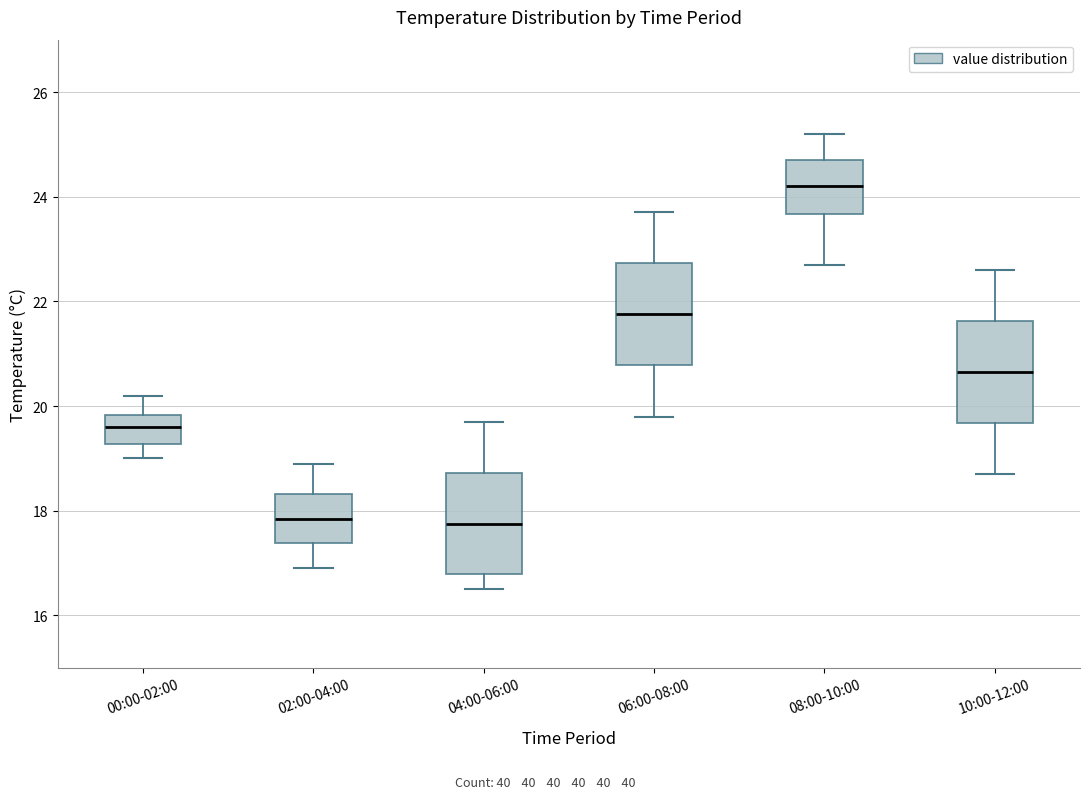

Reading left to right, transcribe this box plot: for each box, give where its median line is, the range the box spans, and where its two whiskers end, as read against the y-axis. The values are not printed on the chart, so give them approximately, as read against the axis.

00:00-02:00: median 19.6, box 19.2 to 19.8, whiskers 19.0 to 20.2
02:00-04:00: median 17.8, box 17.4 to 18.4, whiskers 17.0 to 19.0
04:00-06:00: median 17.8, box 16.8 to 18.8, whiskers 16.6 to 19.8
06:00-08:00: median 21.8, box 20.8 to 22.8, whiskers 19.8 to 23.8
08:00-10:00: median 24.2, box 23.6 to 24.8, whiskers 22.8 to 25.2
10:00-12:00: median 20.6, box 19.6 to 21.6, whiskers 18.8 to 22.6